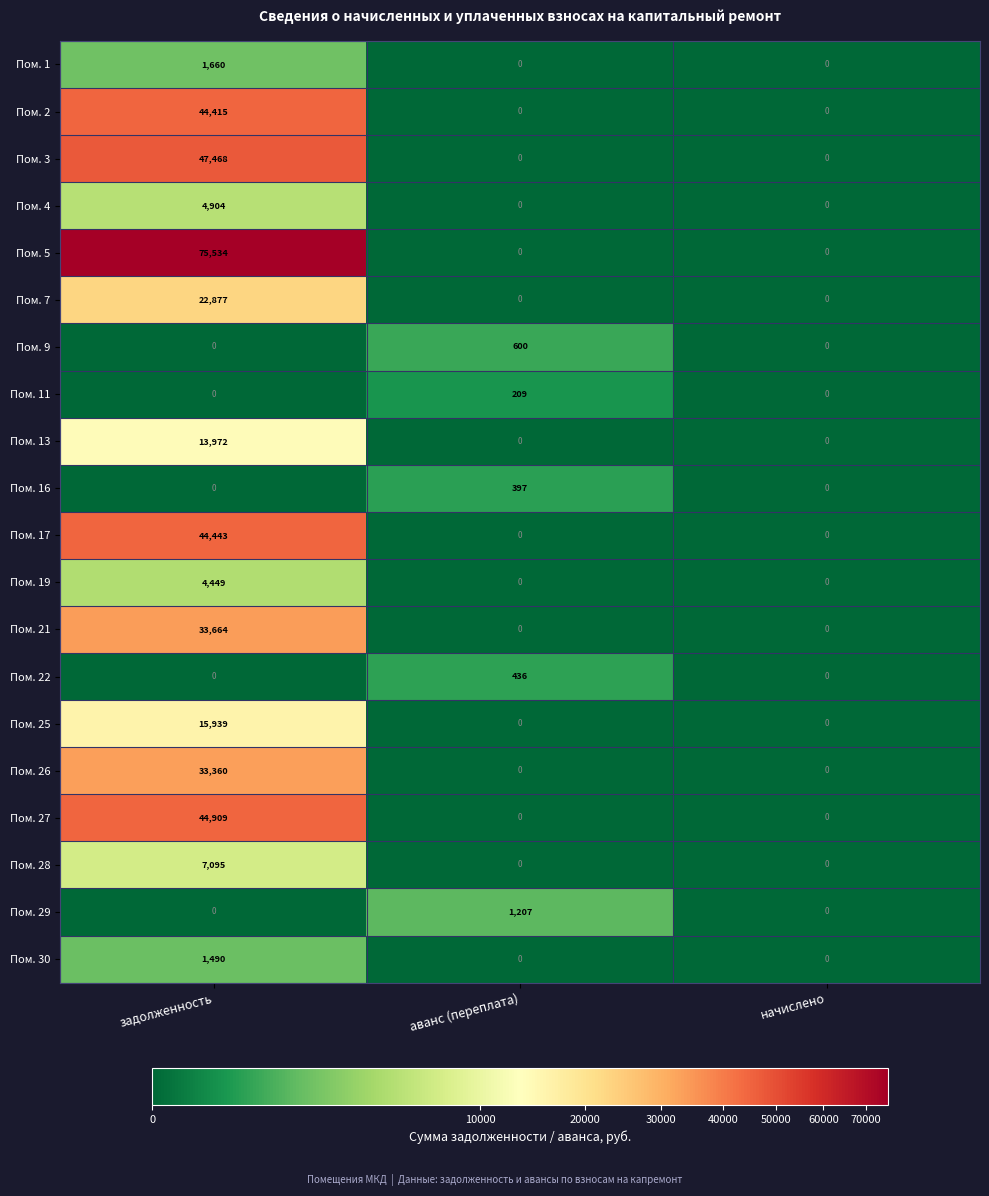

Which series has the widest spread of values?

Пом. 5